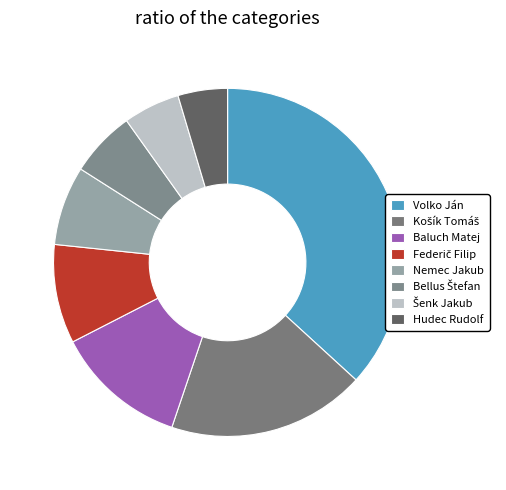

Which category has the smallest portion of the pie?

Hudec Rudolf